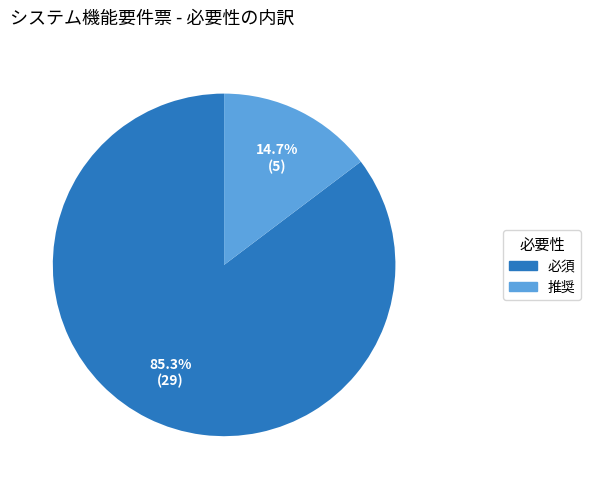

Do 必須 and 推奨 together represent more than half of the pie?

Yes